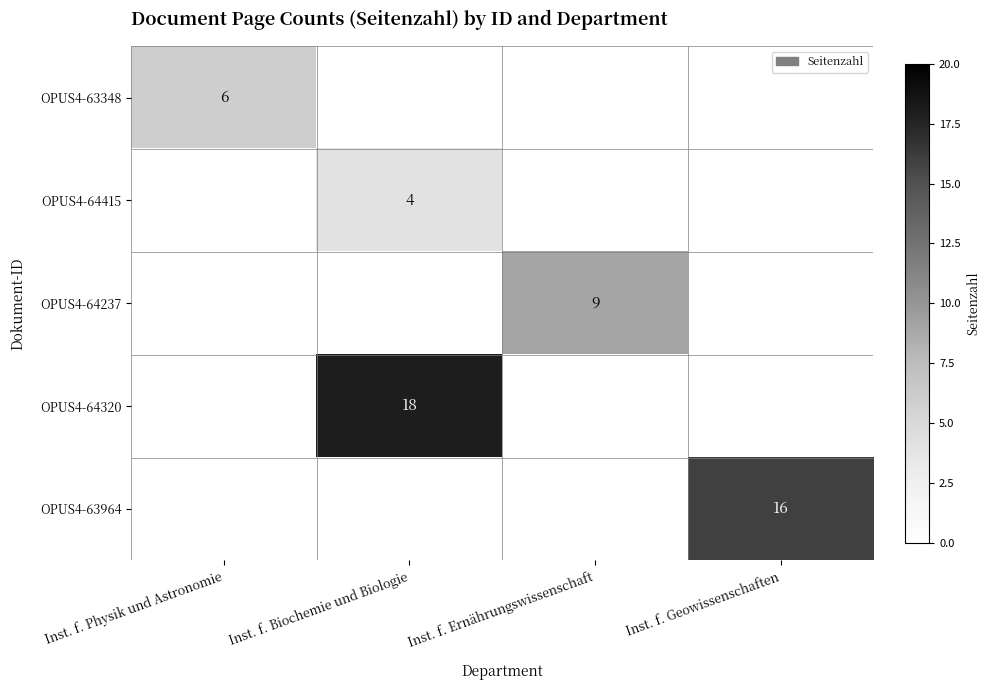

The value of OPUS4-64320 at Inst. f. Biochemie und Biologie is 4. True or false?

False